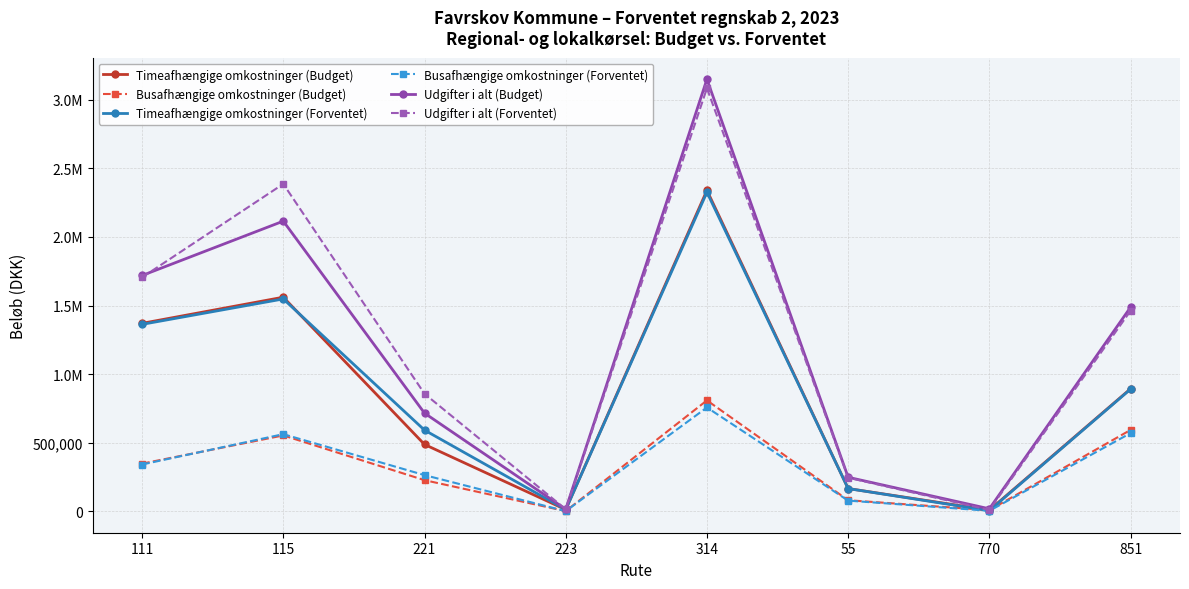

Is this an area chart (filled region under the line)?

No